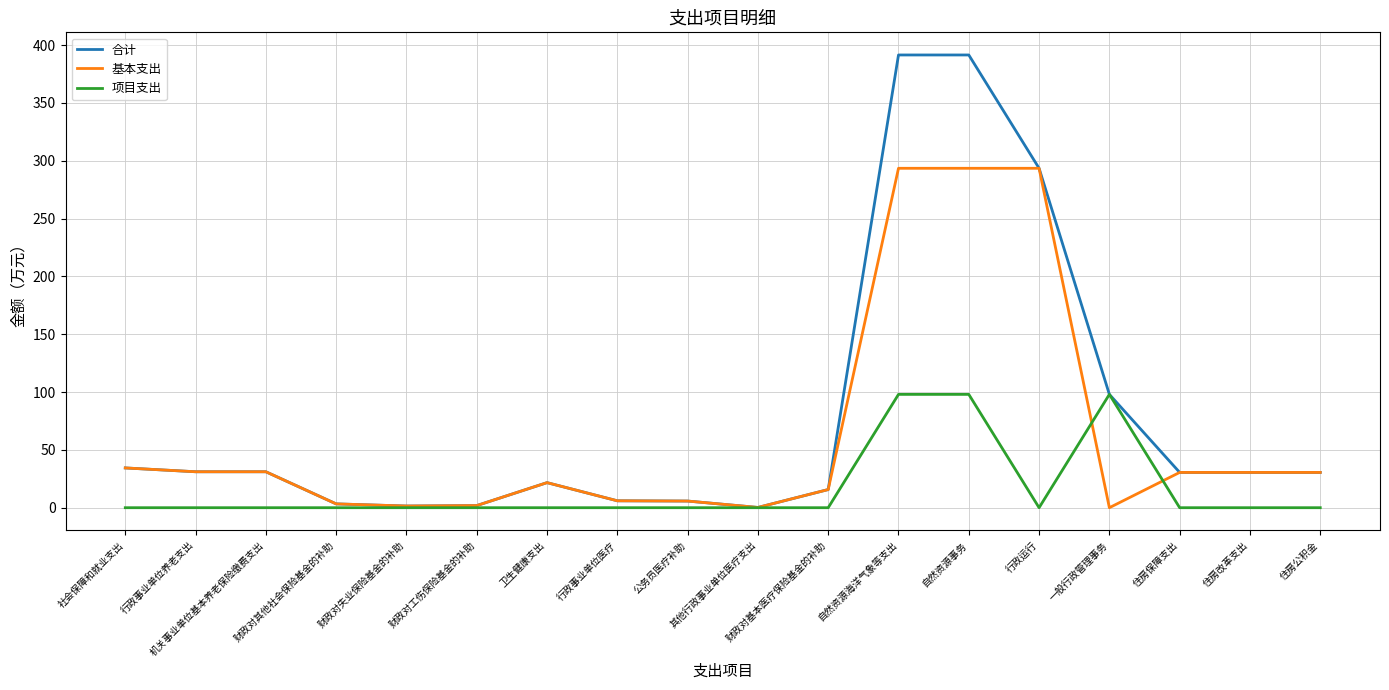

List the series in order of their peak value, highest first.

合计, 基本支出, 项目支出